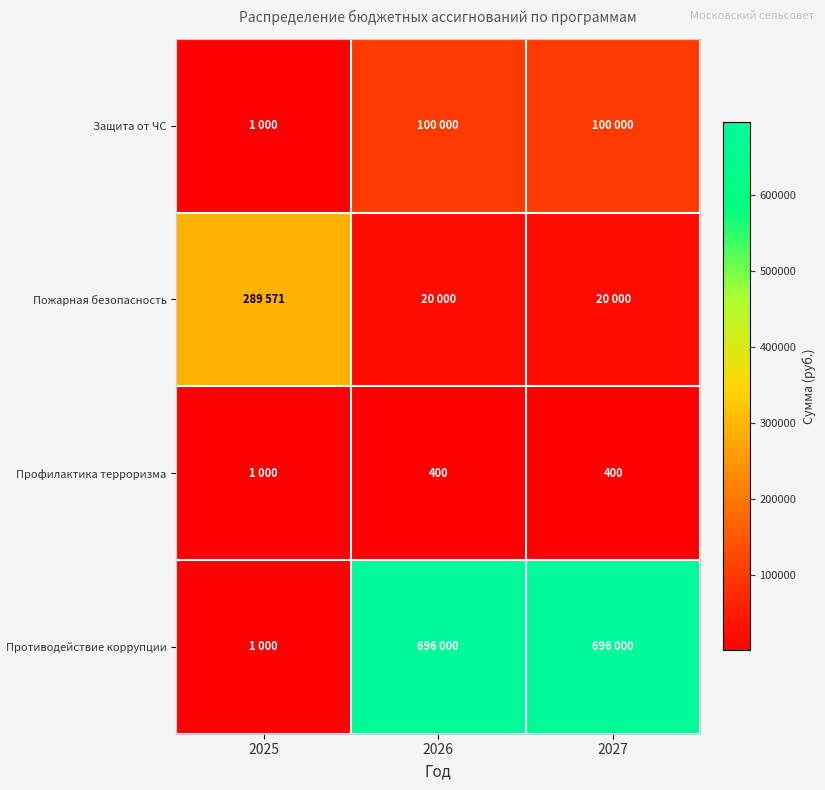

What is the lowest value of the Профилактика терроризма series?

400